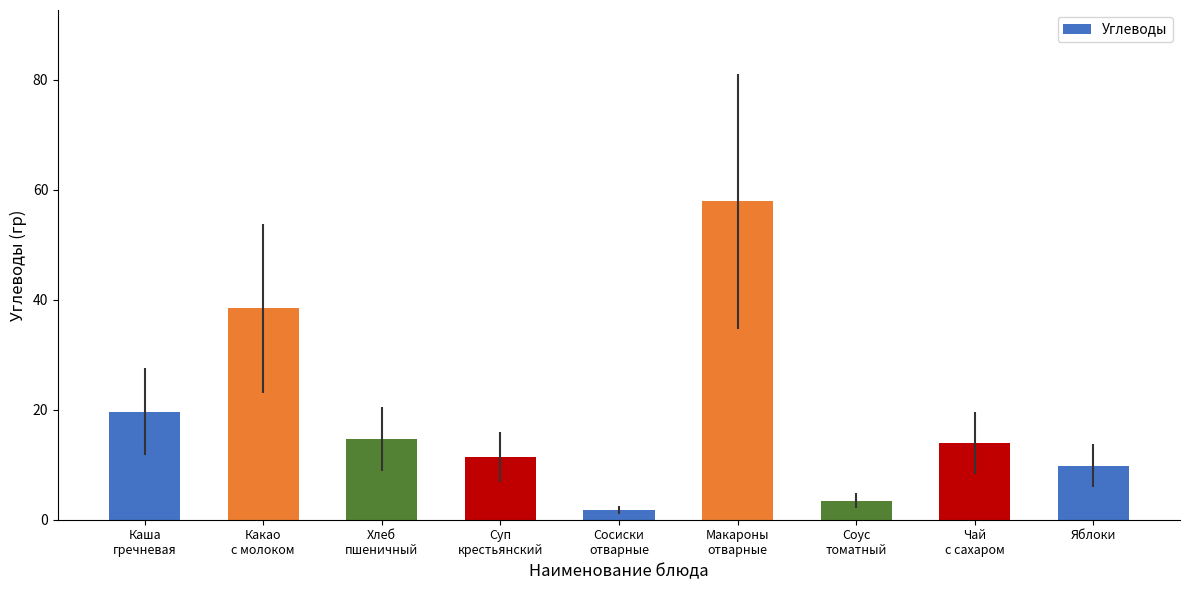

How many values are below 14?

4